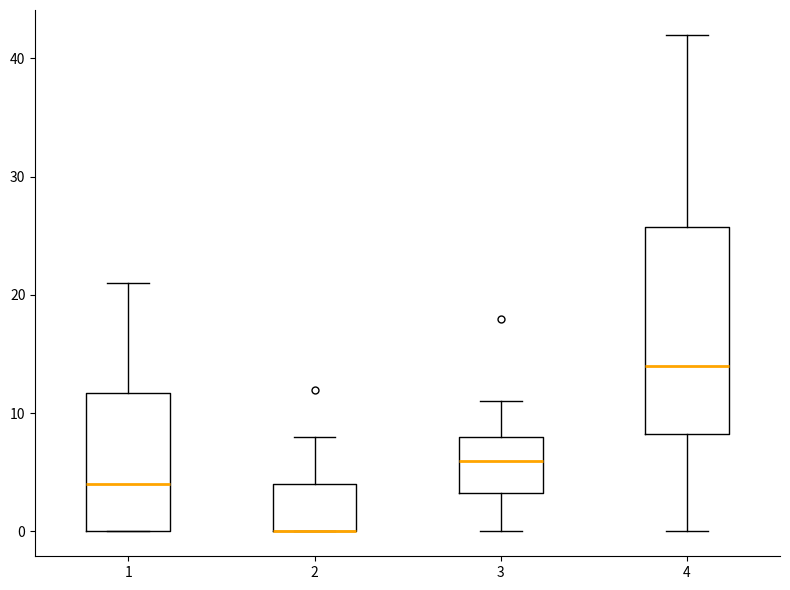

Reading left to right, read every box against the y-axis: the position of its median line, the range the box covers, and the ends of its whiskers. The values are not printed on the chart, so give them approximately, as read against the axis.

1: median 4, box 0 to 12, whiskers 0 to 21
2: median 0 (drawn on the box's lower edge), box 0 to 4, whiskers 0 to 8
3: median 6, box 3 to 8, whiskers 0 to 11
4: median 14, box 8 to 26, whiskers 0 to 42